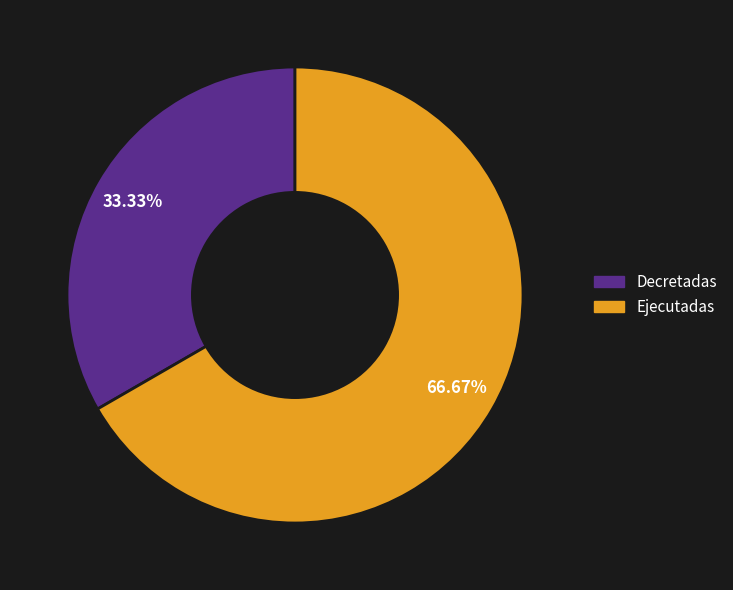

The Ejecutadas slice represents 67% of the pie. True or false?

True